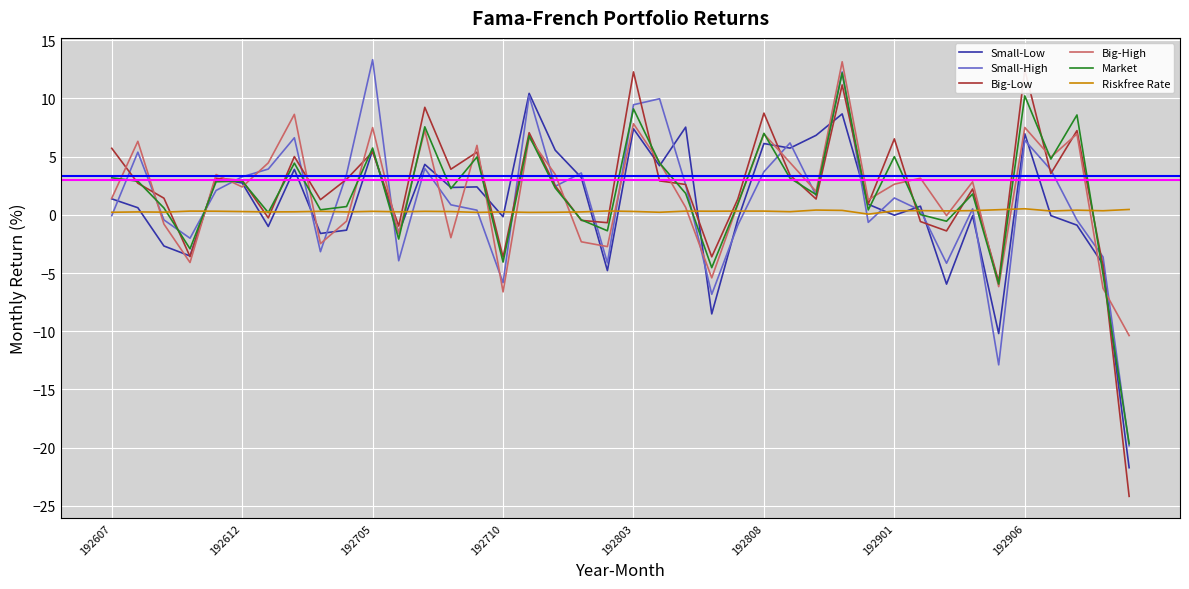

The value of Market at 192803 is 2.4. True or false?

False